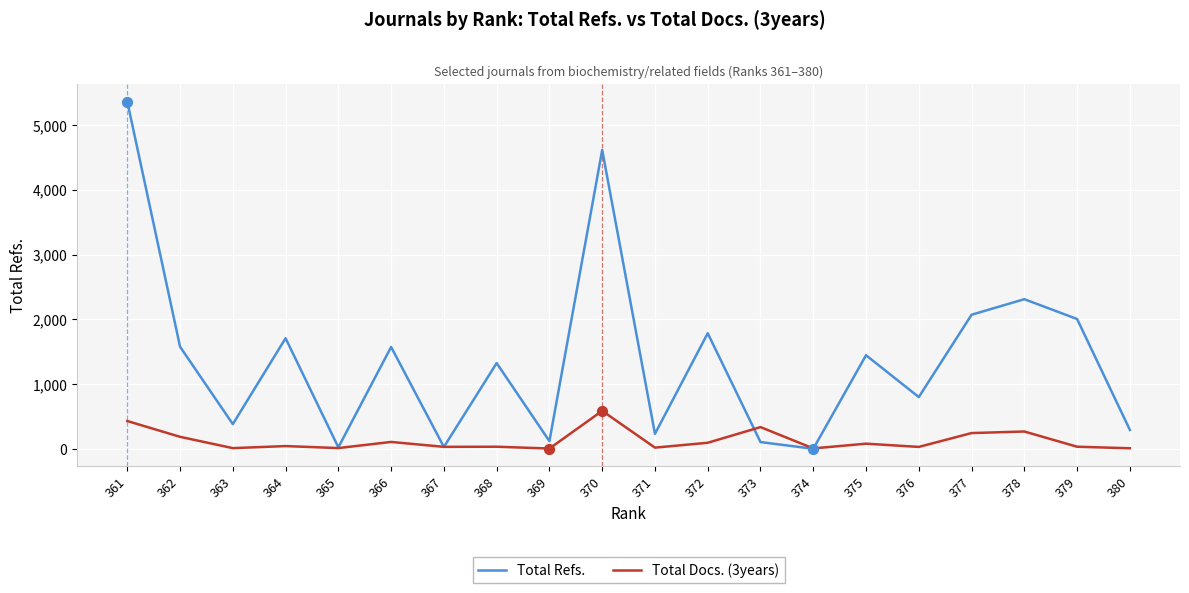

What are all the series names shown in the legend?

Total Refs., Total Docs. (3years)